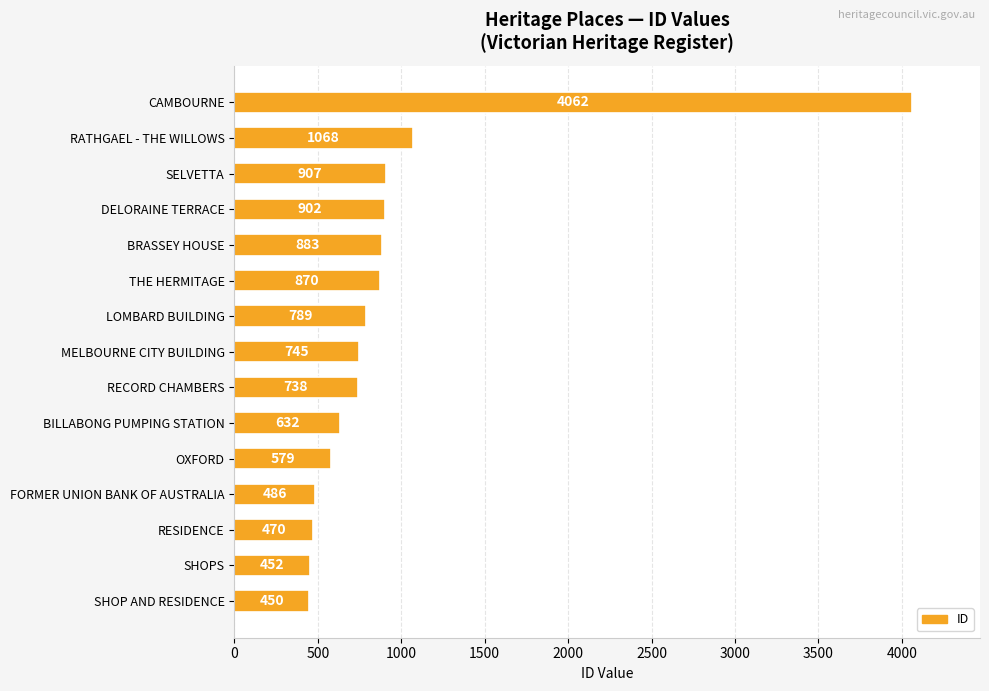

What position from the bottom is FORMER UNION BANK OF AUSTRALIA?

4